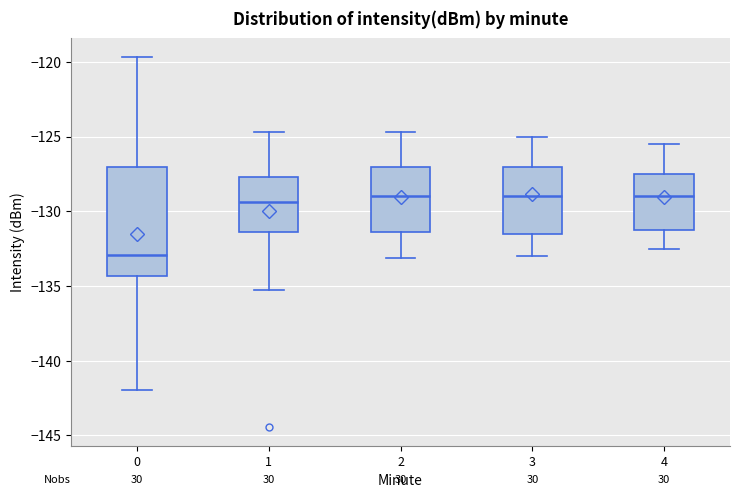

Reading left to right, transcribe this box plot: for each box, give where its median line is, the range the box spans, and where its two whiskers end, as read against the y-axis. The values are not printed on the chart, so give them approximately, as read against the axis.

0: median -133.0, box -134.5 to -127.0, whiskers -142.0 to -119.5
1: median -129.5, box -131.5 to -127.5, whiskers -135.5 to -124.5
2: median -129.0, box -131.5 to -127.0, whiskers -133.0 to -124.5
3: median -129.0, box -131.5 to -127.0, whiskers -133.0 to -125.0
4: median -129.0, box -131.0 to -127.5, whiskers -132.5 to -125.5